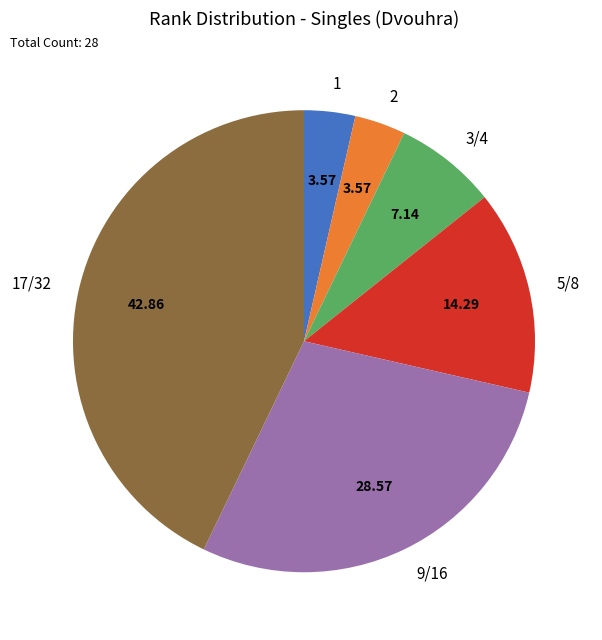

Between 3/4 and 17/32, which is larger?

17/32